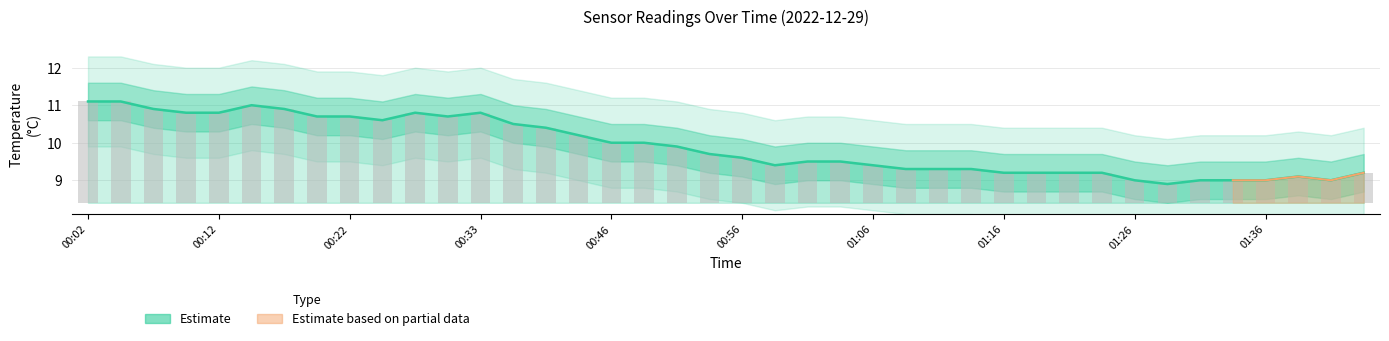

What is the label of the 40th bar from the right?

00:02